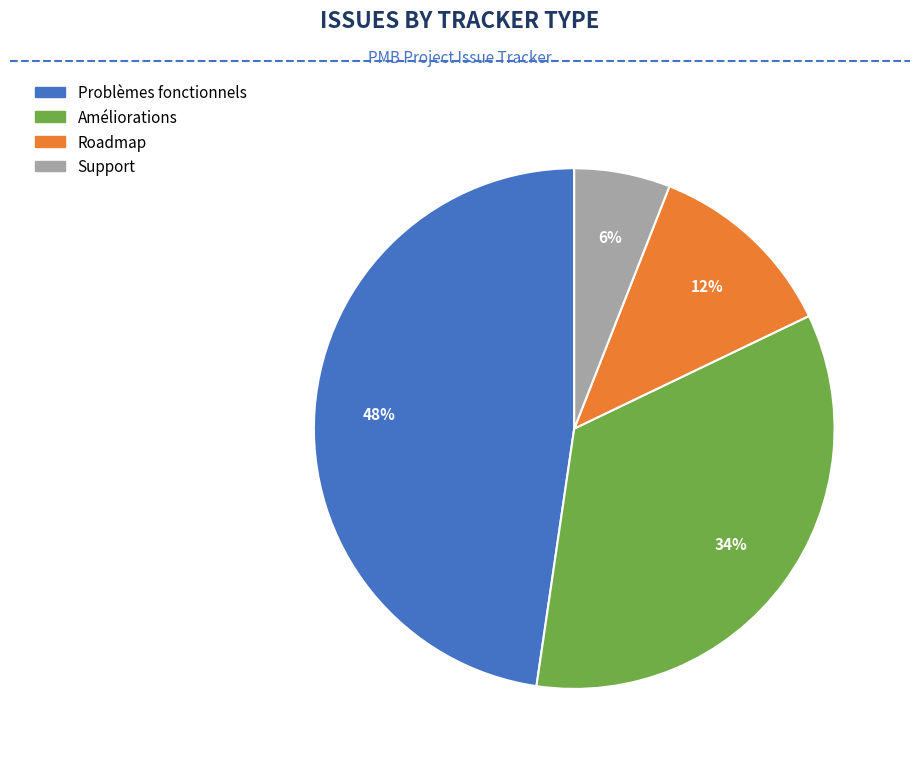

To the nearest percent, what is the average slice percentage?

25%